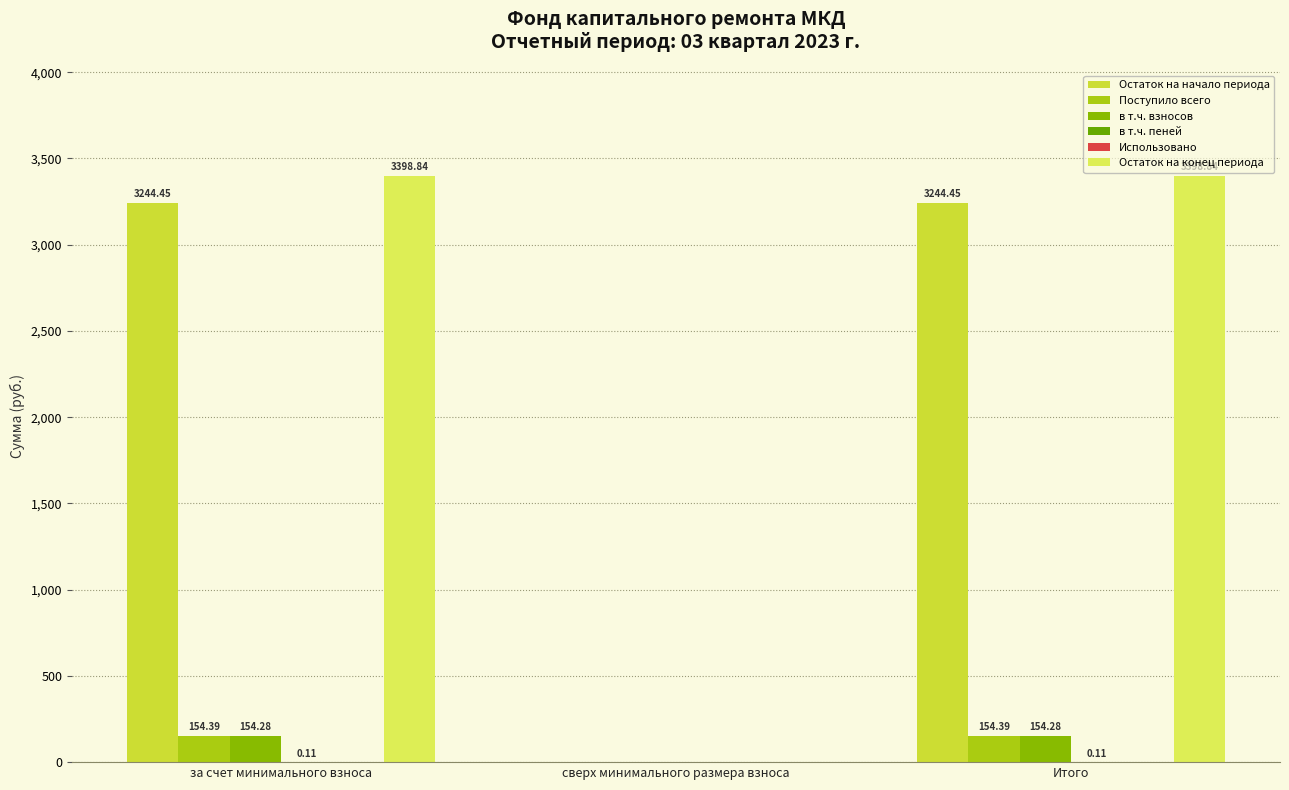

Are the bars grouped side by side (vs. stacked)?

Yes